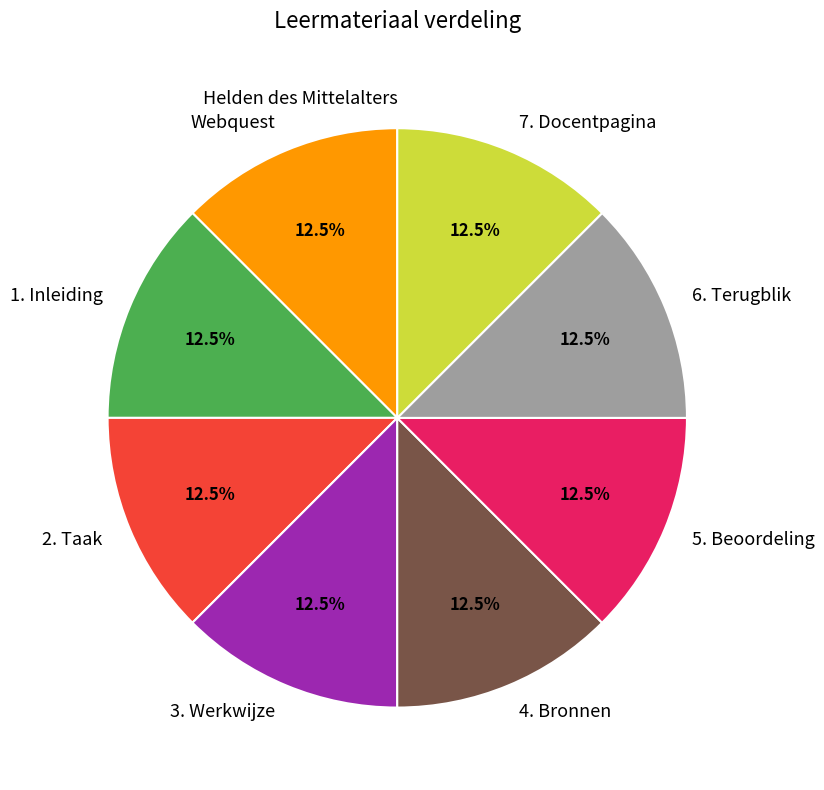

What portion of the pie excludes 6. Terugblik?

87.5%